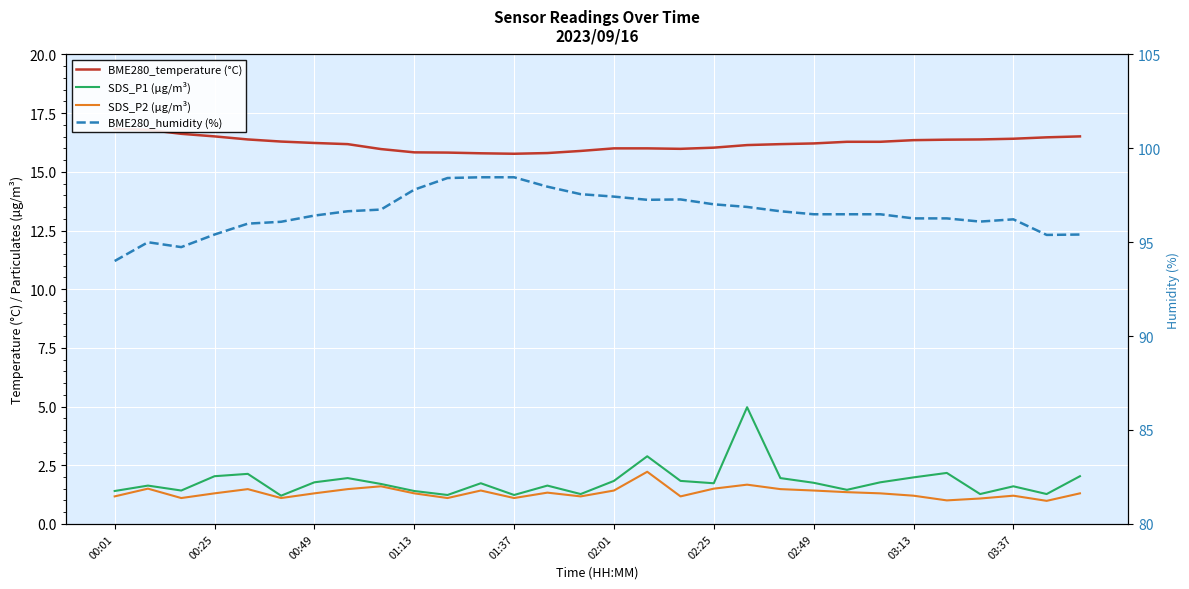

How many data points in BME280_temperature (°C) are less than 16?

8